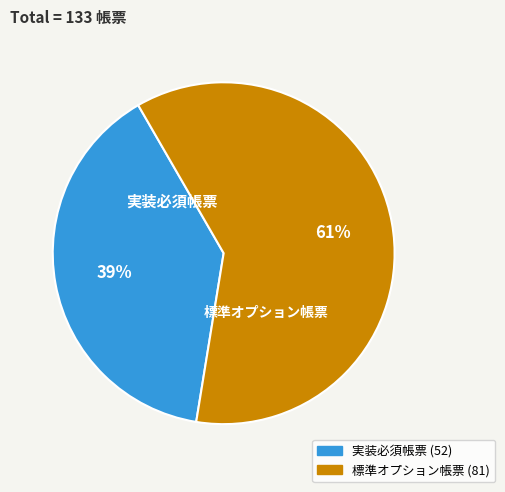

Is there a majority slice in this chart?

Yes